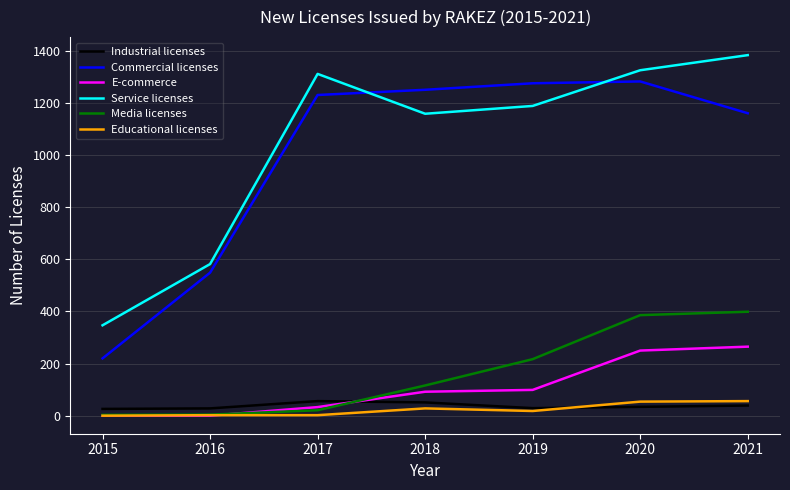

True or false: Service licenses and Industrial licenses intersect in this chart.

False